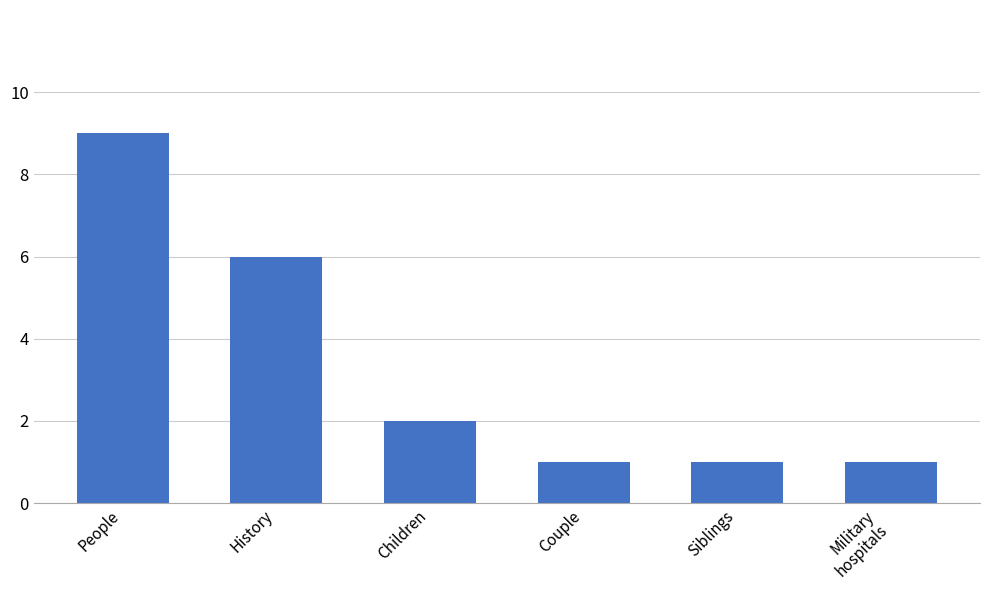

What is the approximate value at Children?

2